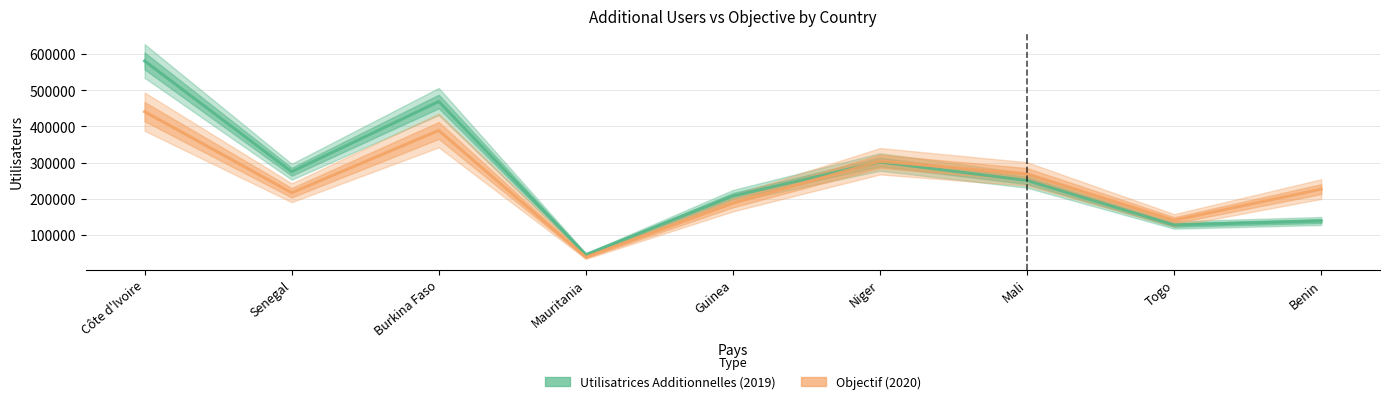

Reading right to left, extract all data points from this chart.

Utilisatrices Additionnelles (2019): Benin=139000	Togo=128000	Mali=251000	Niger=302000	Guinea=208000	Mauritania=46000	Burkina Faso=469000	Senegal=275000	Côte d'Ivoire=581000
Objectif (2020): Benin=226999	Togo=141000	Mali=268999	Niger=303999	Guinea=187999	Mauritania=39000	Burkina Faso=388999	Senegal=216999	Côte d'Ivoire=440999